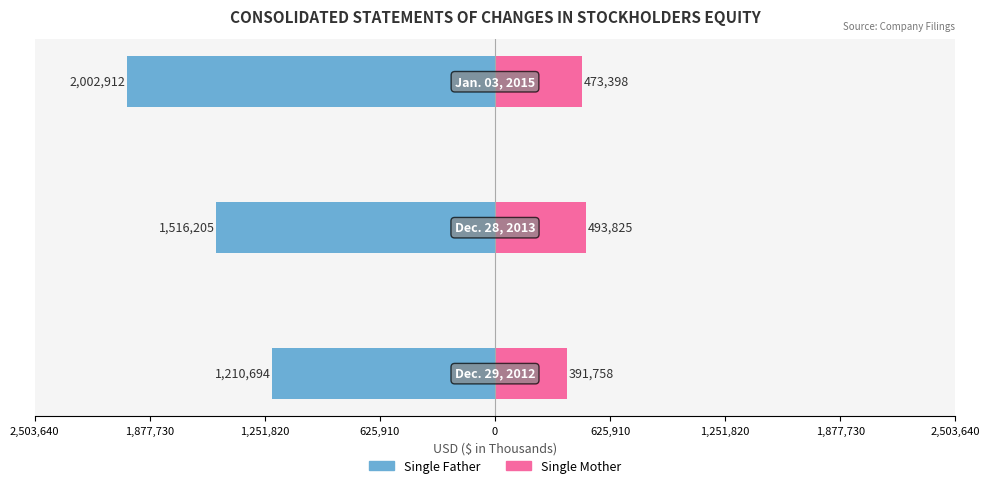

True or false: Single Father has a value of -1636415 at 2,503,640.

False